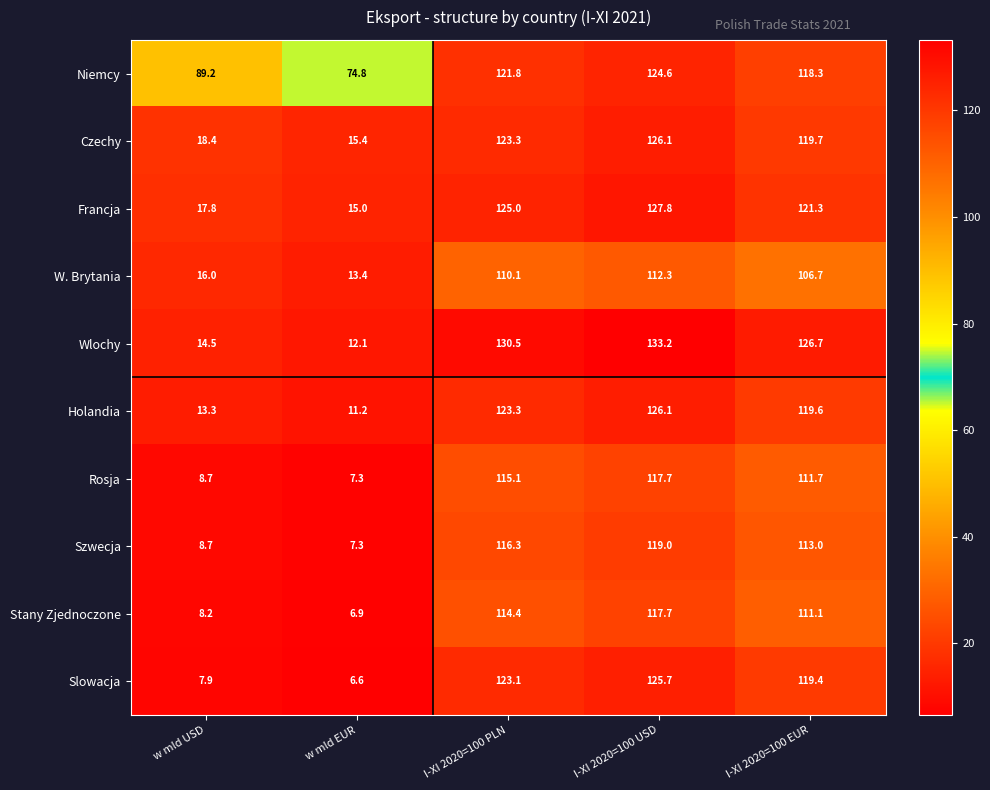

At I-XI 2020=100 EUR, list the series in order from smallest to largest.

W. Brytania, Stany Zjednoczone, Rosja, Szwecja, Niemcy, Slowacja, Holandia, Czechy, Francja, Wlochy